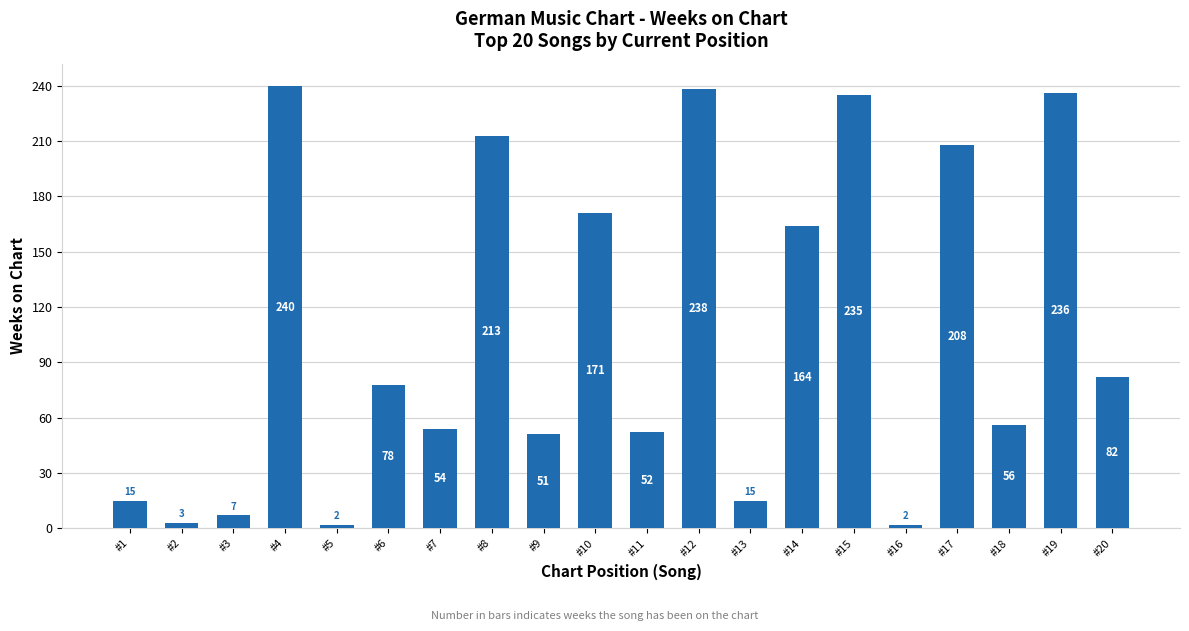

Which has a higher value, #7 or #14?

#14